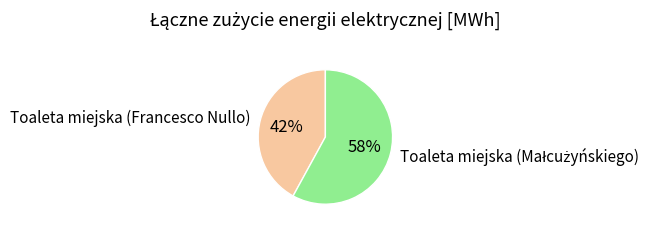

The Toaleta miejska (Francesco Nullo) slice represents 49% of the pie. True or false?

False